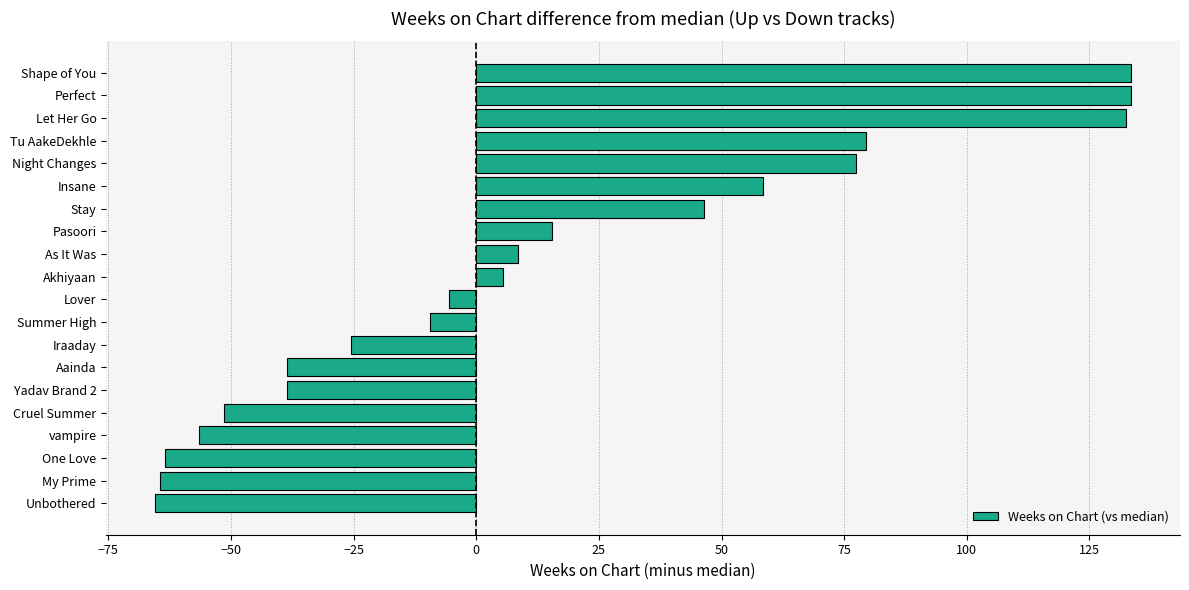

Reading bottom to top, what are all the values shown in this chart?

Unbothered=-65.5	My Prime=-64.5	One Love=-63.5	vampire=-56.5	Cruel Summer=-51.5	Yadav Brand 2=-38.5	Aainda=-38.5	Iraaday=-25.5	Summer High=-9.5	Lover=-5.5	Akhiyaan=5.5	As It Was=8.5	Pasoori=15.5	Stay=46.5	Insane=58.5	Night Changes=77.5	Tu AakeDekhle=79.5	Let Her Go=132.5	Perfect=133.5	Shape of You=133.5